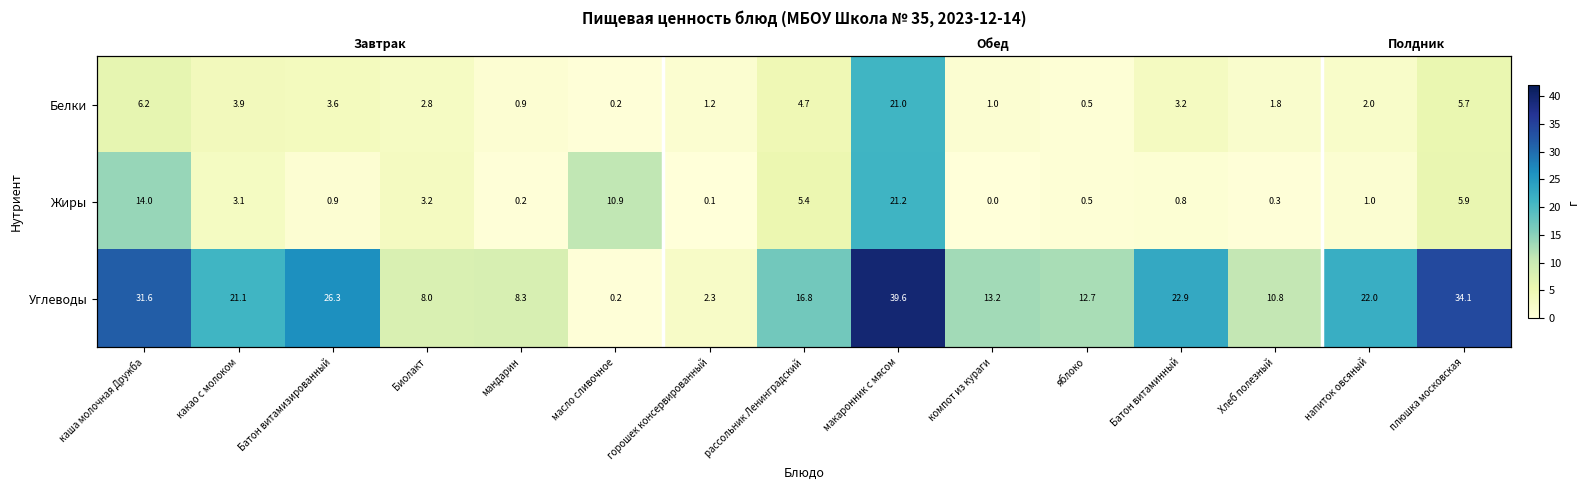

What is the difference between the Жиры values at Батон витаминный and масло сливочное?

10.1